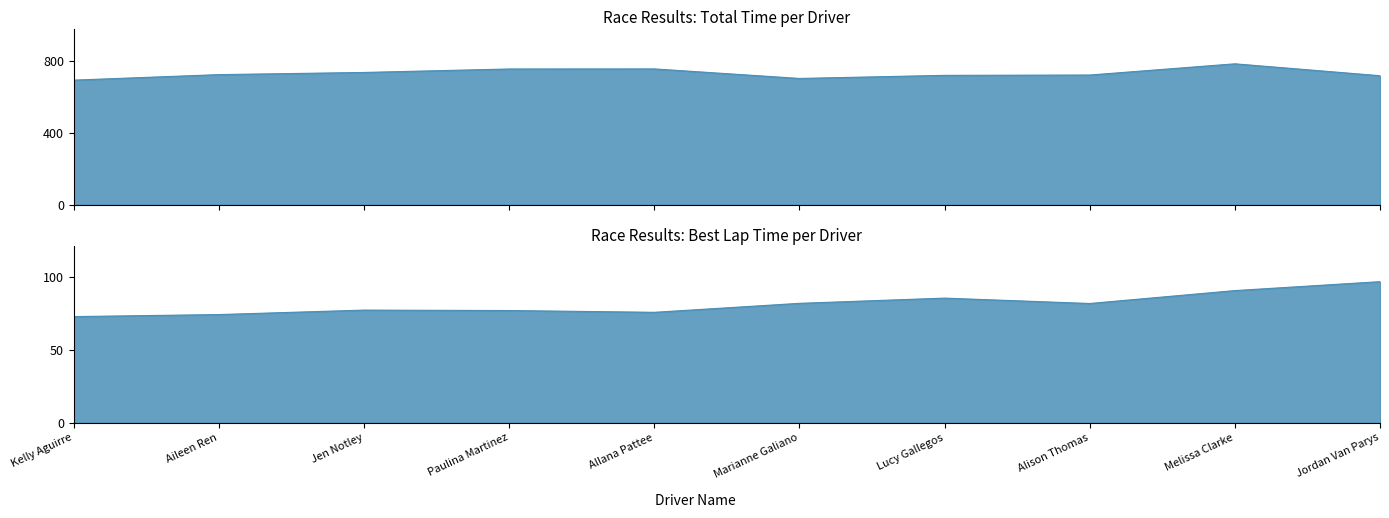

True or false: Total Time and Best Speed intersect in this chart.

False